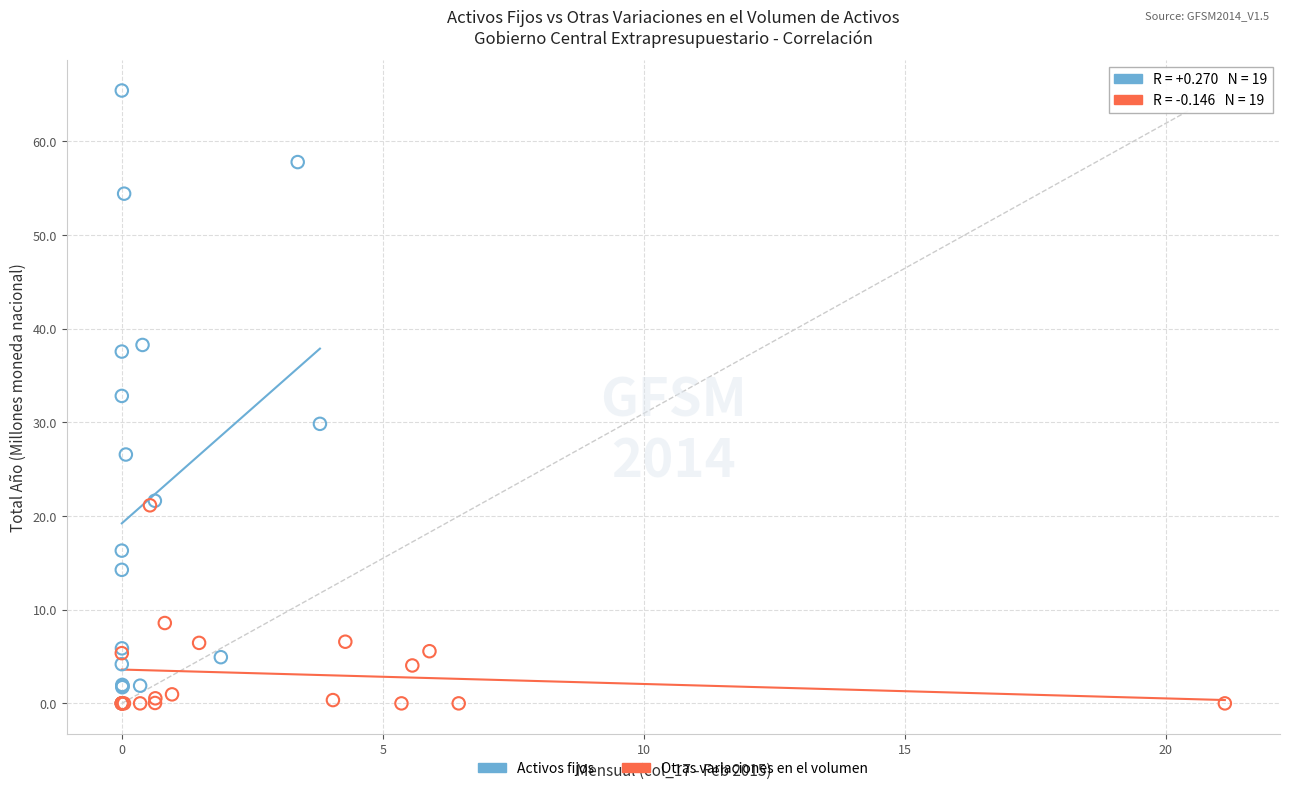

Which series has the largest Y range (max minus min)?

Activos fijos